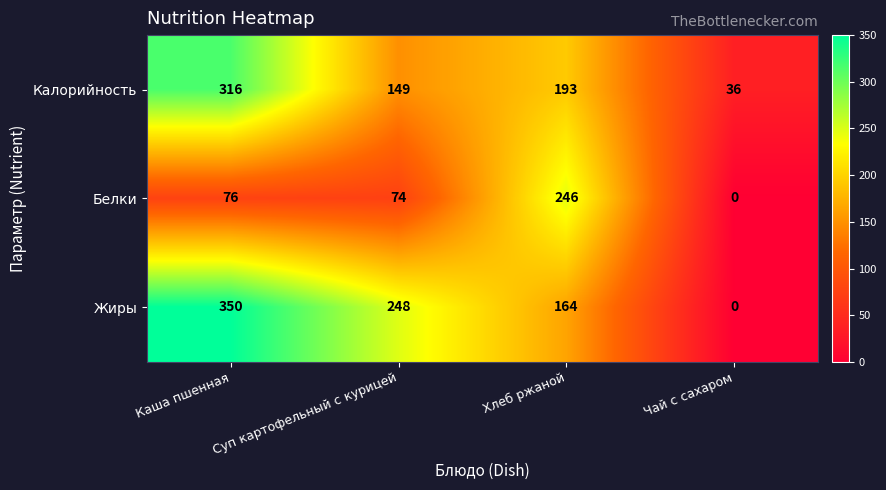

What is the lowest value of the Калорийность series?

36